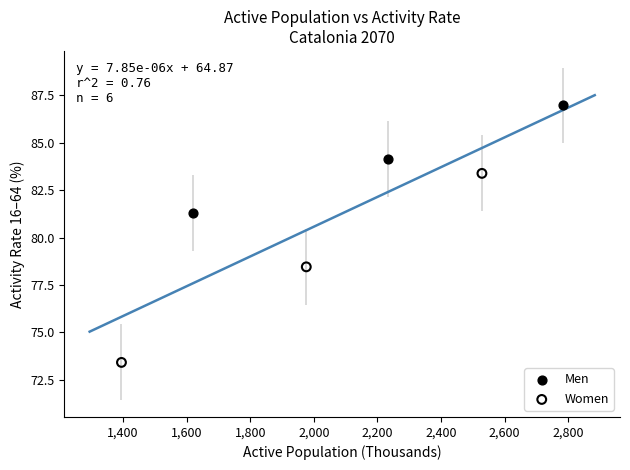

Which series reaches the maximum Y coordinate?

Men